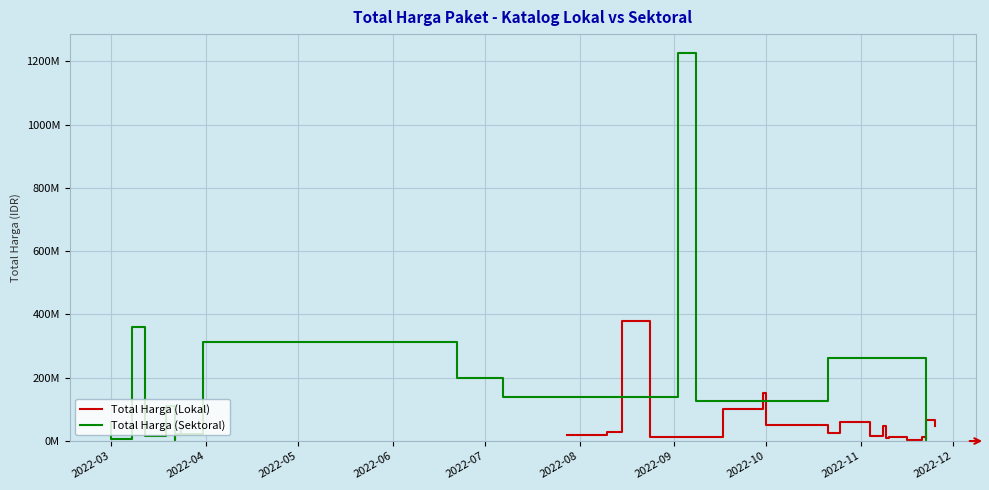

What is the difference between the maximum and minimum values in the Total Harga (Lokal) series?

375250000